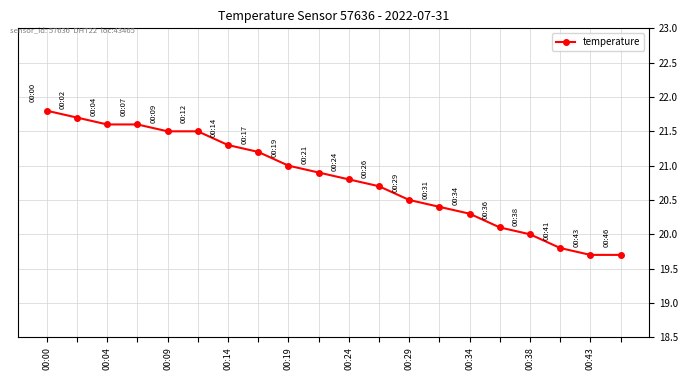

What is the average value?

20.8